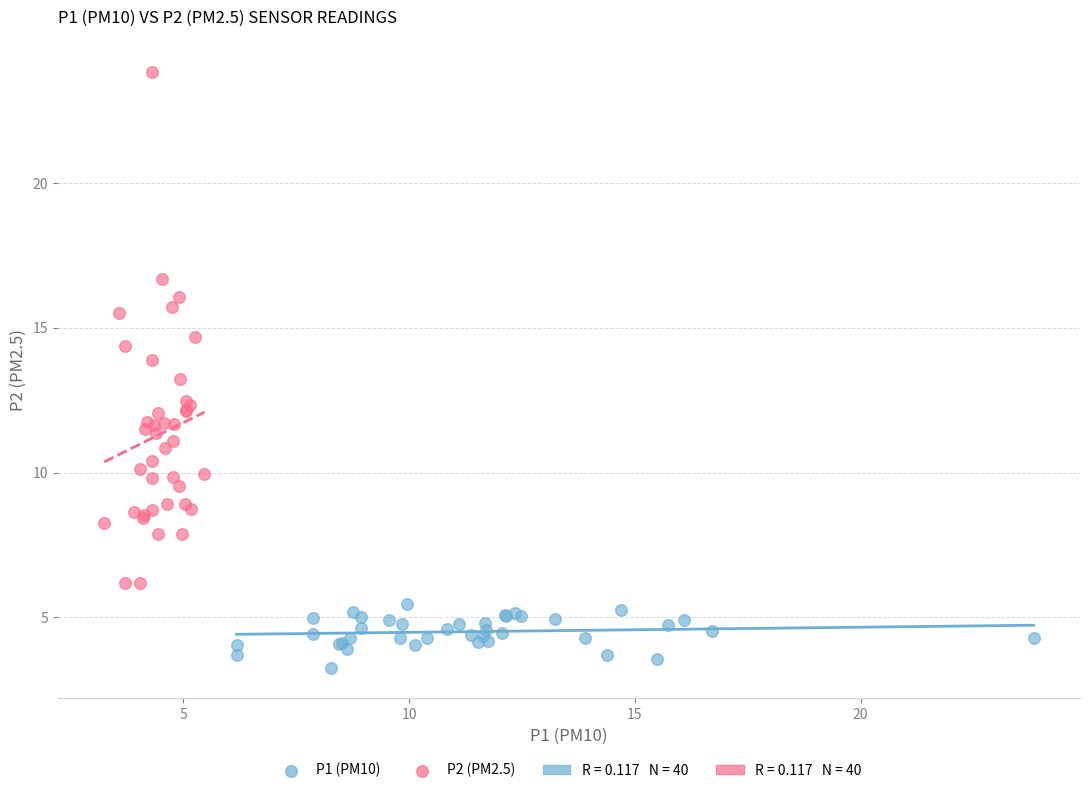

Which series contains the lowest Y value?

P1 (PM10)